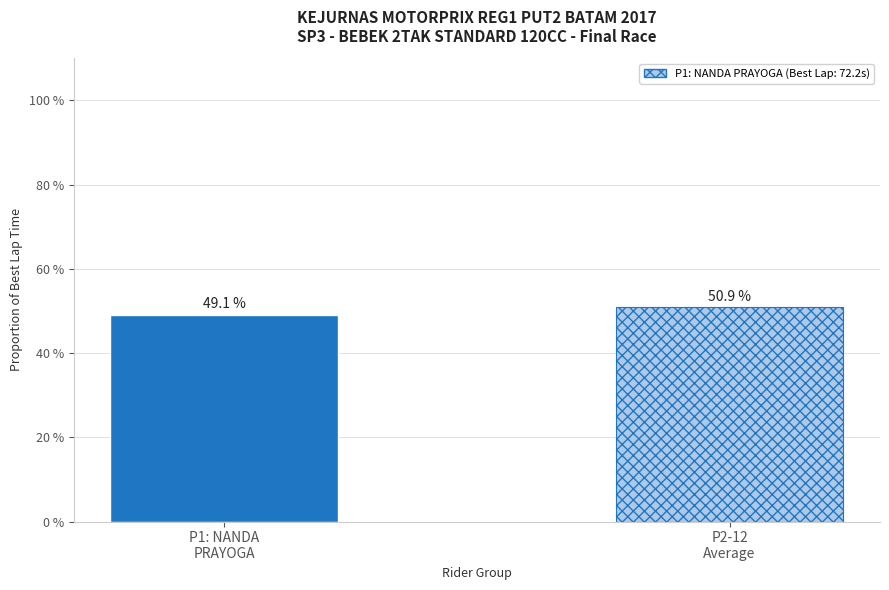

True or false: the data shows 89.4 at P2-12
Average.

False